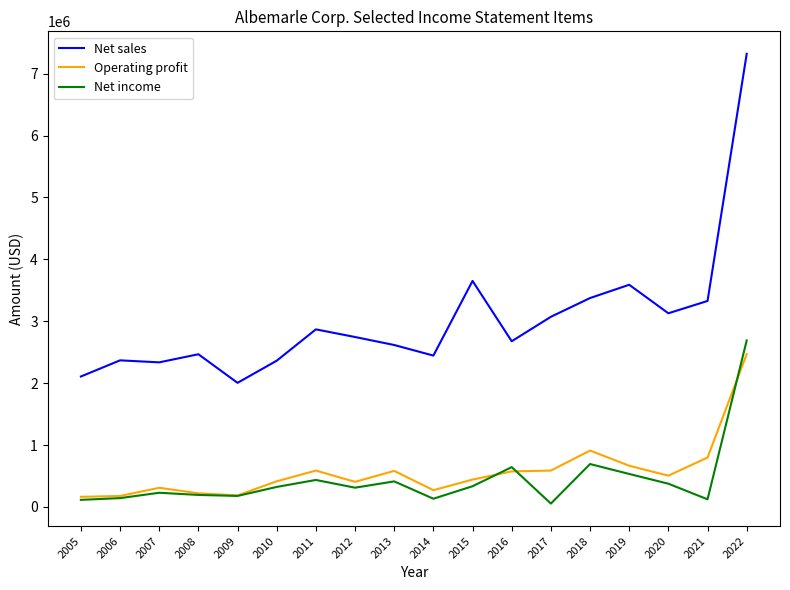

True or false: Operating profit and Net sales cross at least once.

False